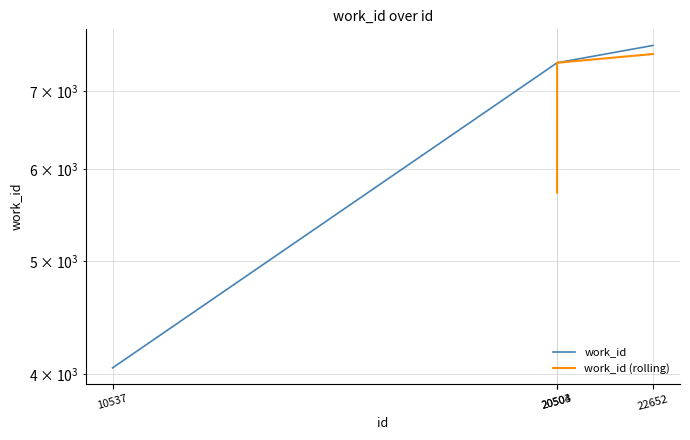

Reading left to right, extract all data points from this chart.

4048	7407	7407	7665